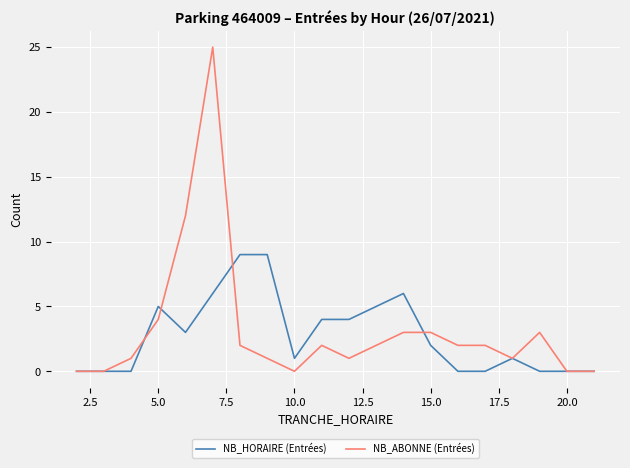

Which series has the widest spread of values?

NB_ABONNE (Entrées)